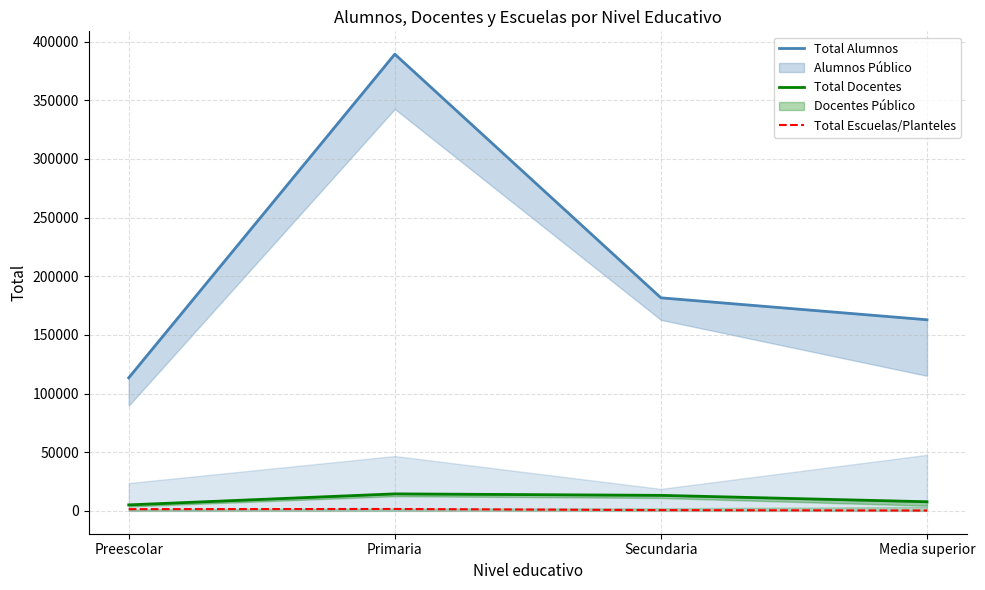

What is the label of the 1st point from the left?

Preescolar